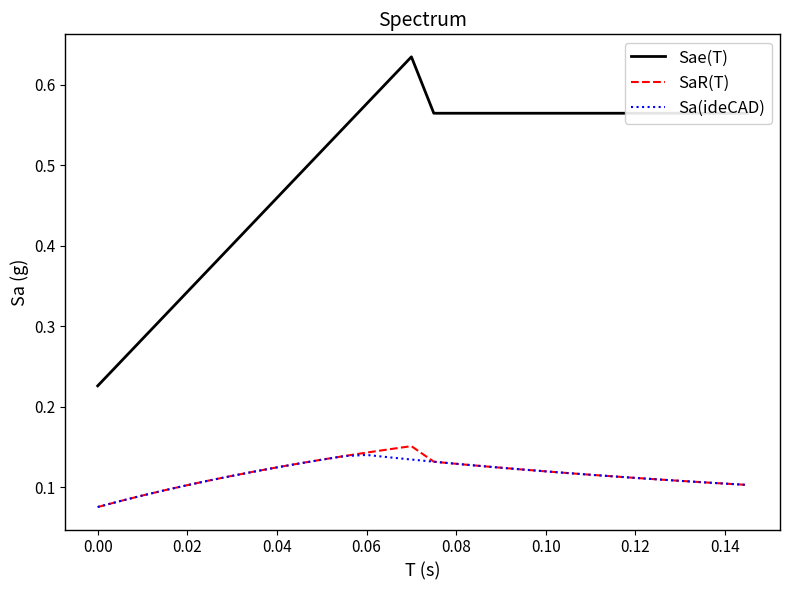

True or false: SaR(T) and Sae(T) intersect in this chart.

False